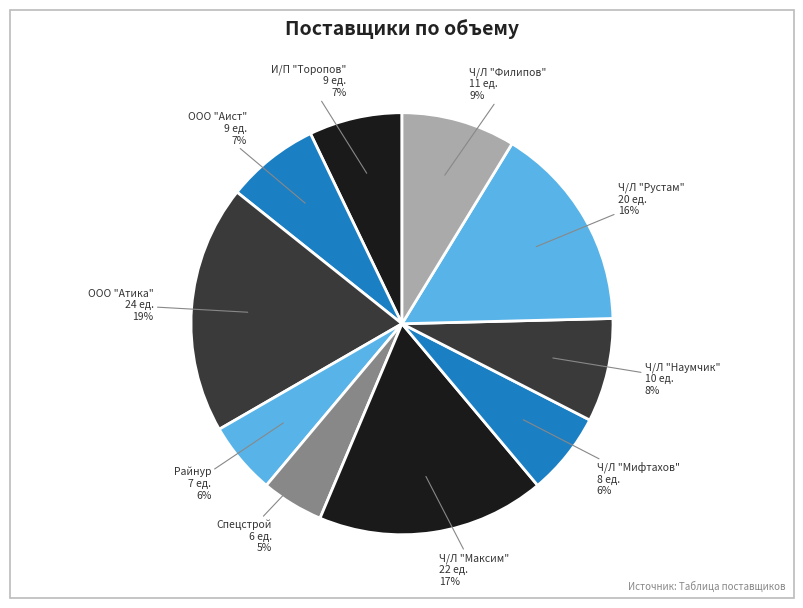

How many slices are in this pie chart?

10